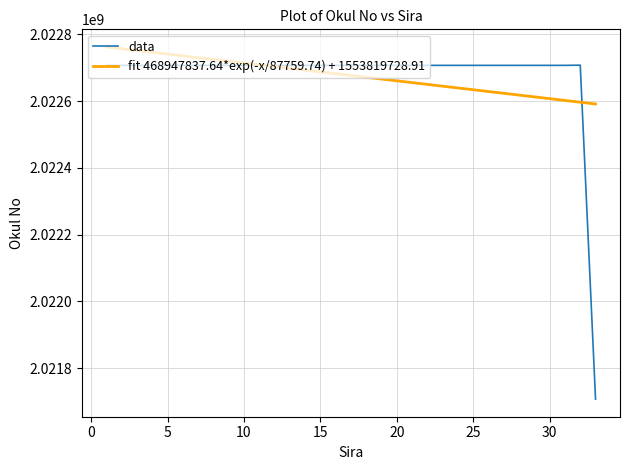

Which series has the widest spread of values?

data